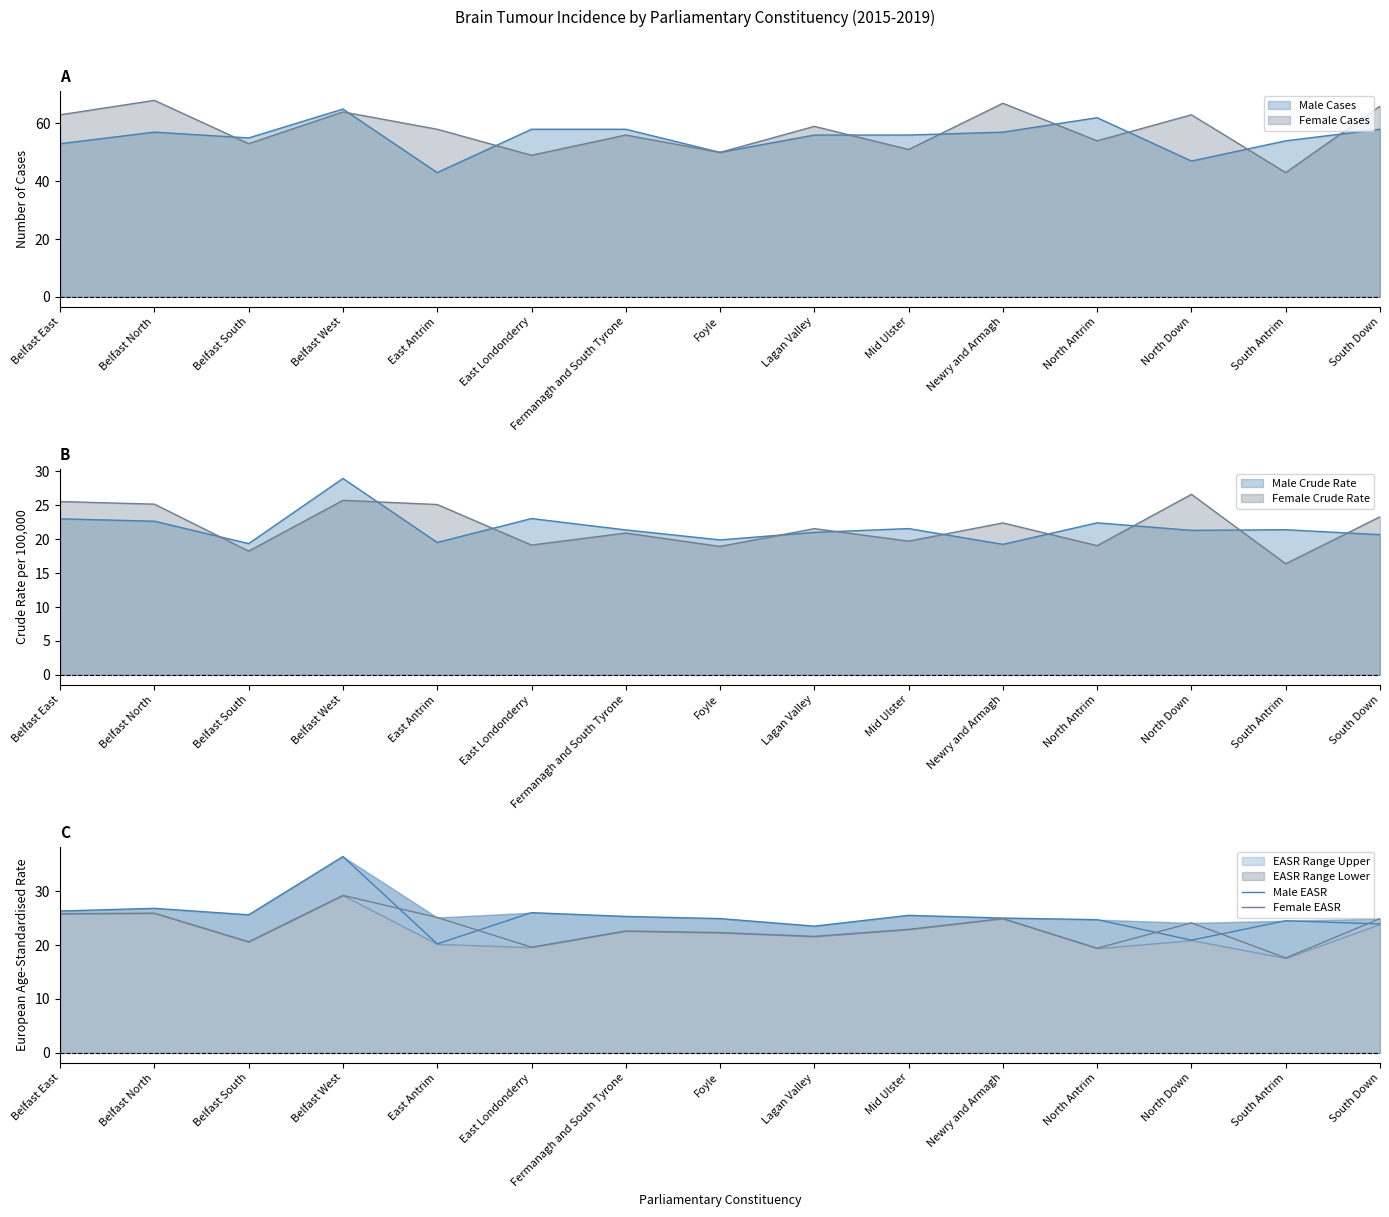

How many data points in Female EASR are less than 22?

5